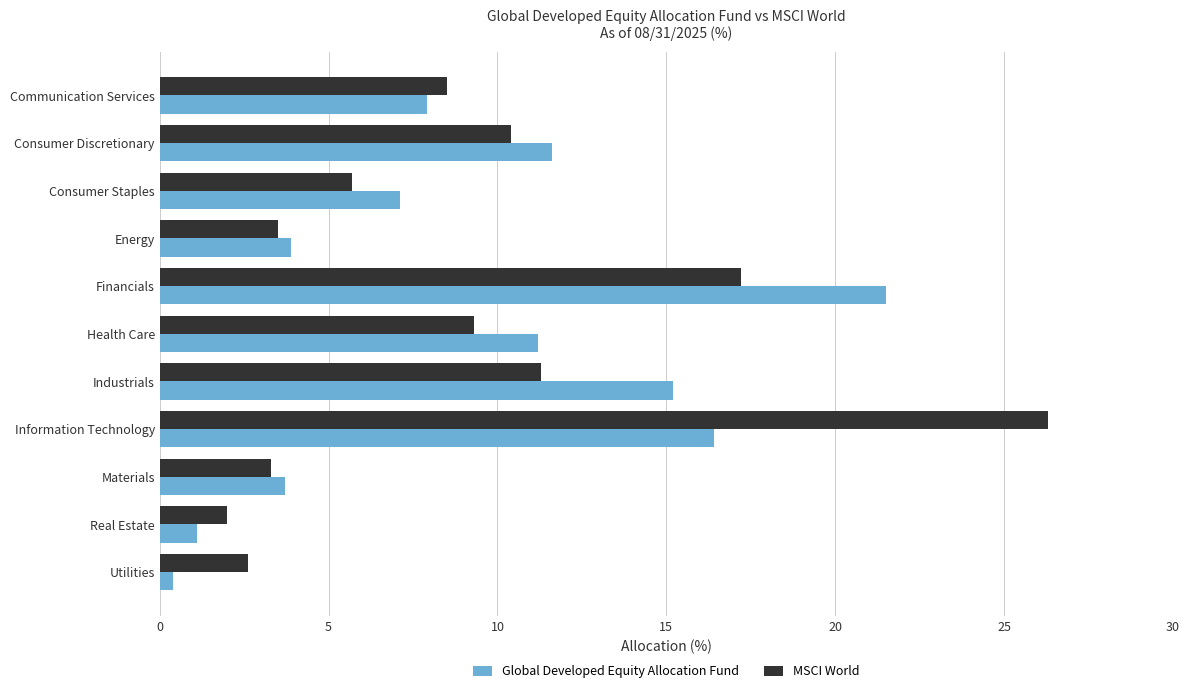

Rank the series by their maximum value, from lowest to highest.

Global Developed Equity Allocation Fund, MSCI World